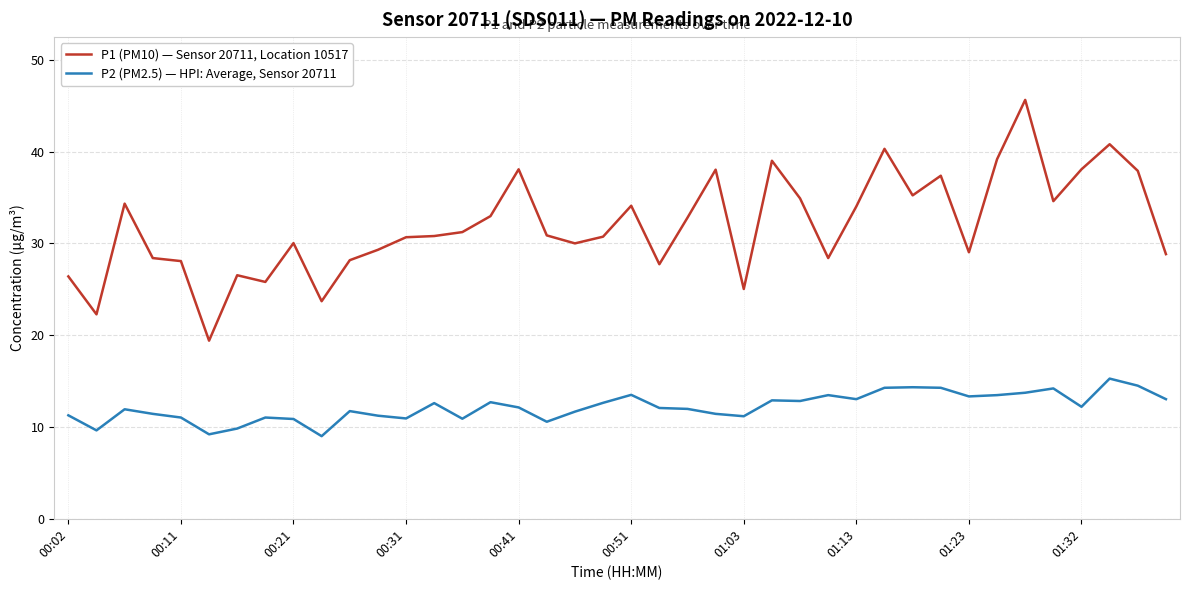

What is the difference between the maximum and minimum values in the P1 (PM10) — Sensor 20711, Location 10517 series?

26.2